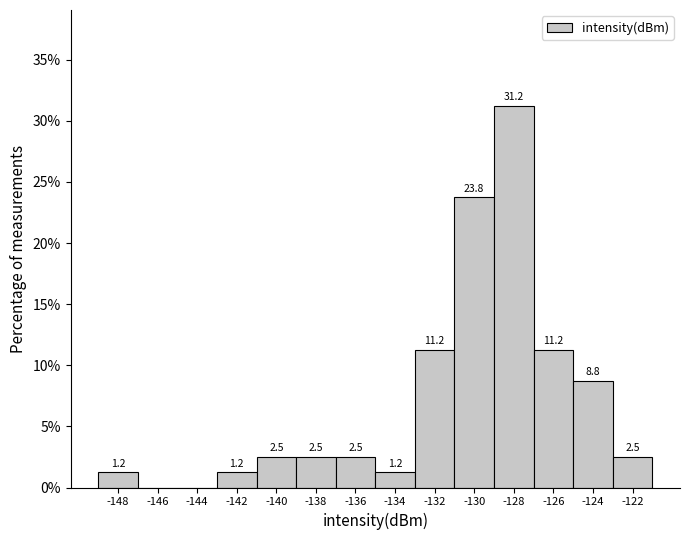

True or false: the data shows 11.2 at -132.

True